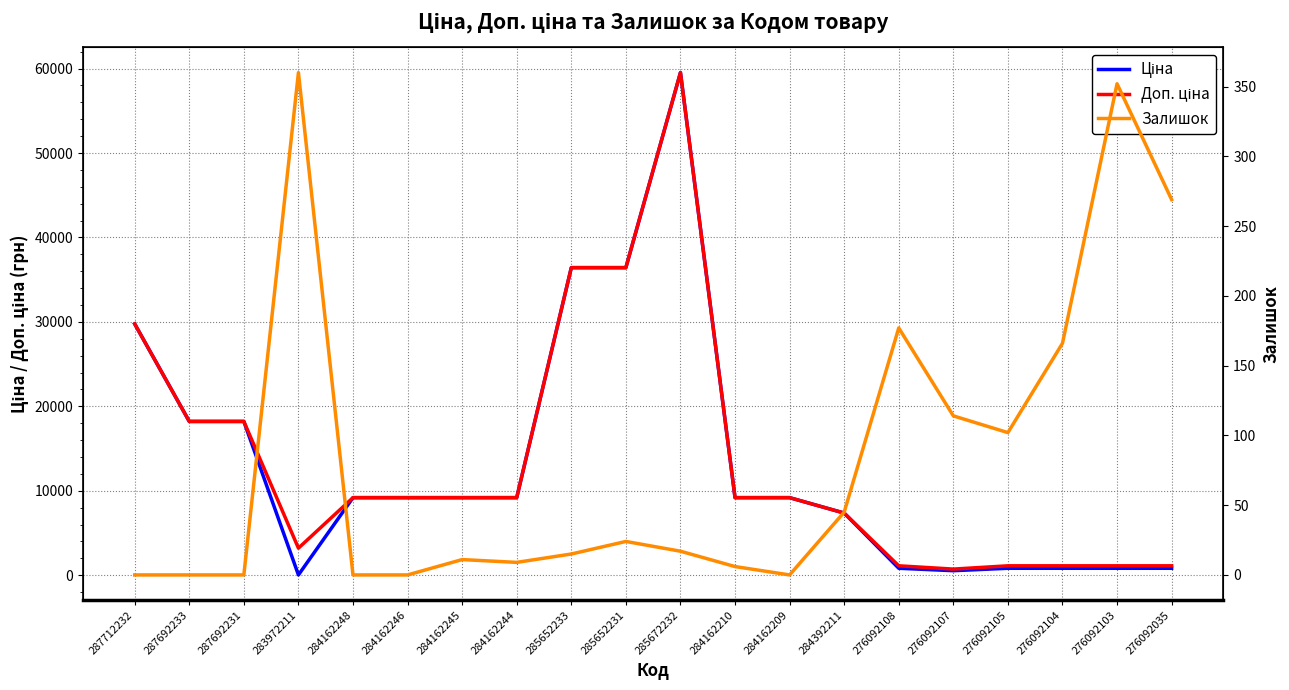

What is the difference between the maximum and second lowest values in the Залишок series?

360.0